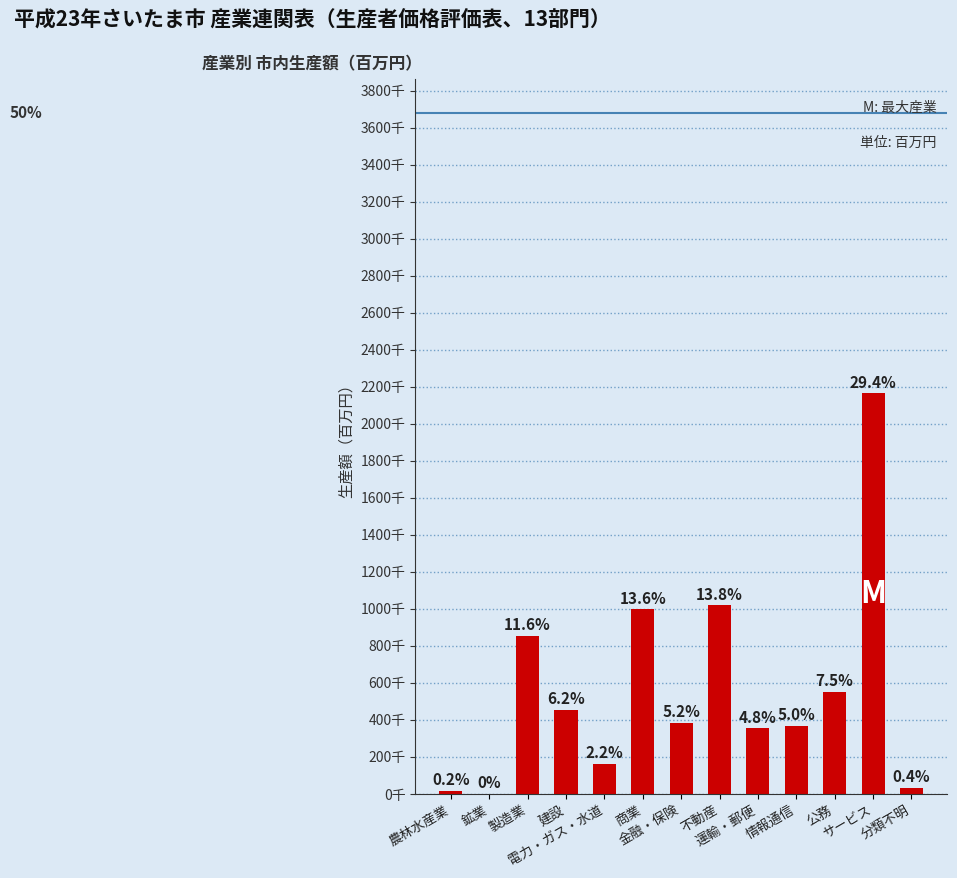

True or false: the data shows 810552 at 建設.

False